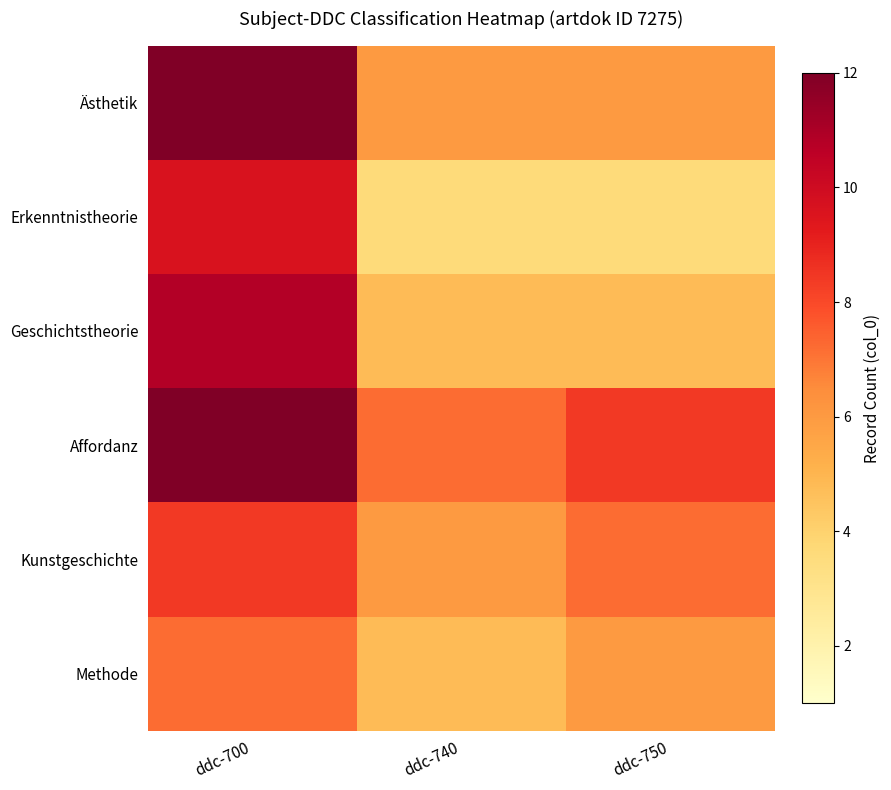

Which series has the largest total across all categories?

Affordanz